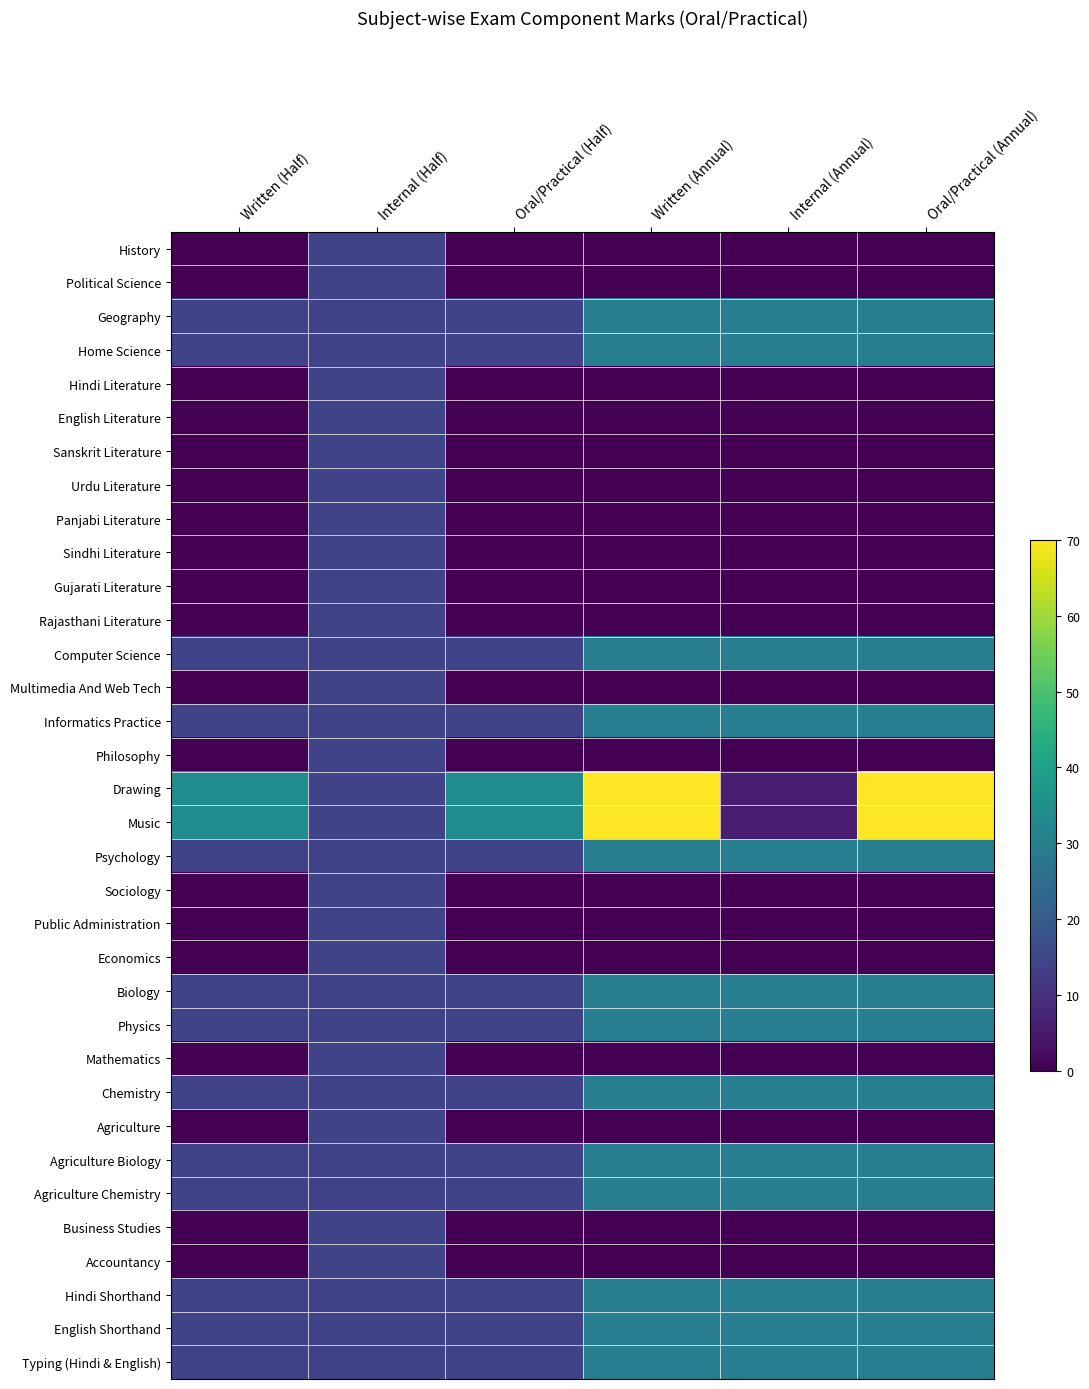

Which series has the largest total across all categories?

Drawing